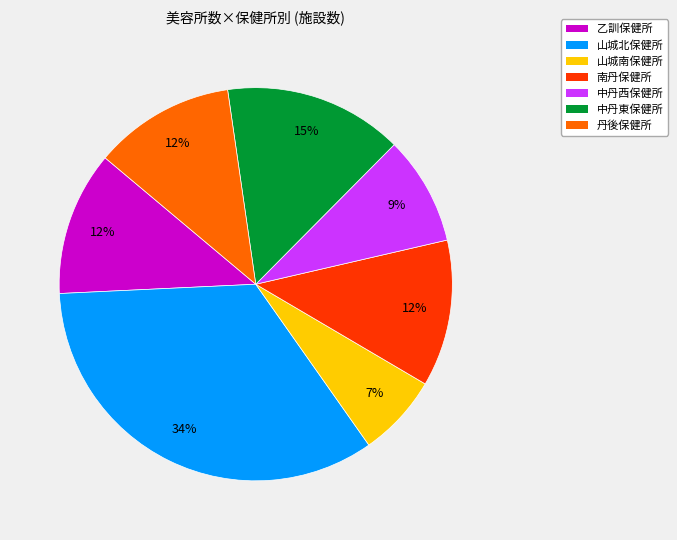

Is it true that 乙訓保健所 is 1% of the pie?

False